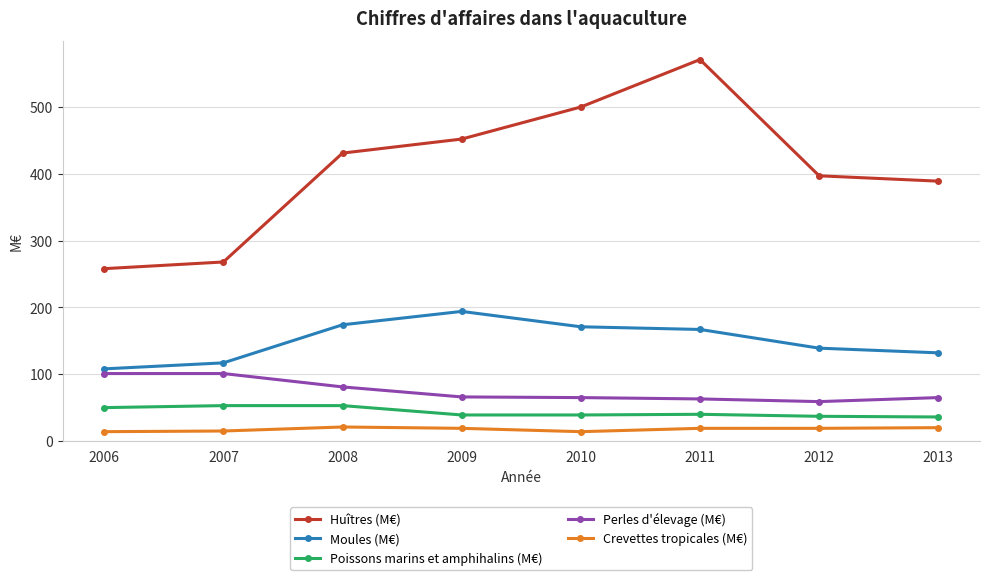

Does the chart display data point markers on the line(s)?

Yes